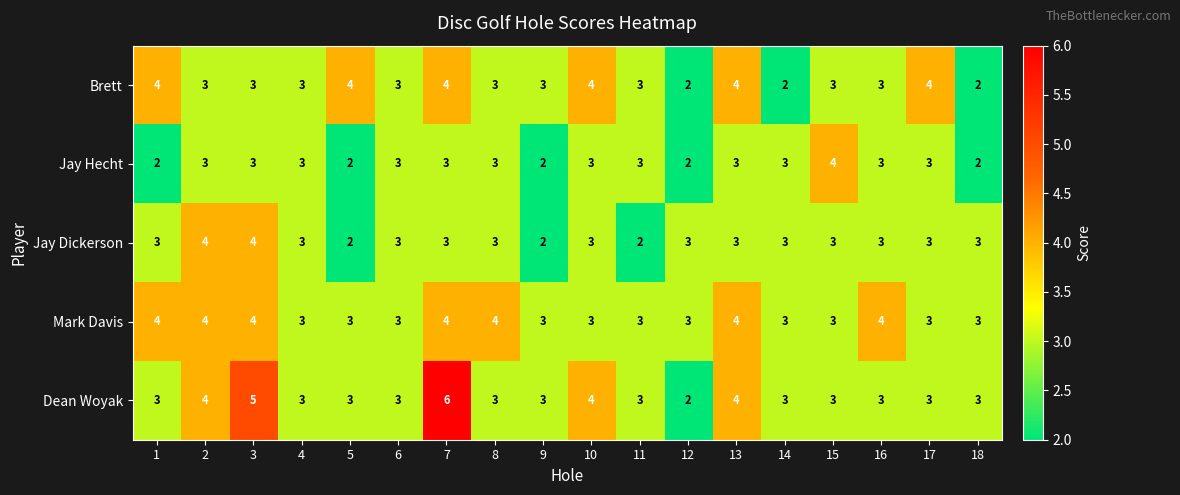

The Mark Davis series shows 1 at 11. True or false?

False